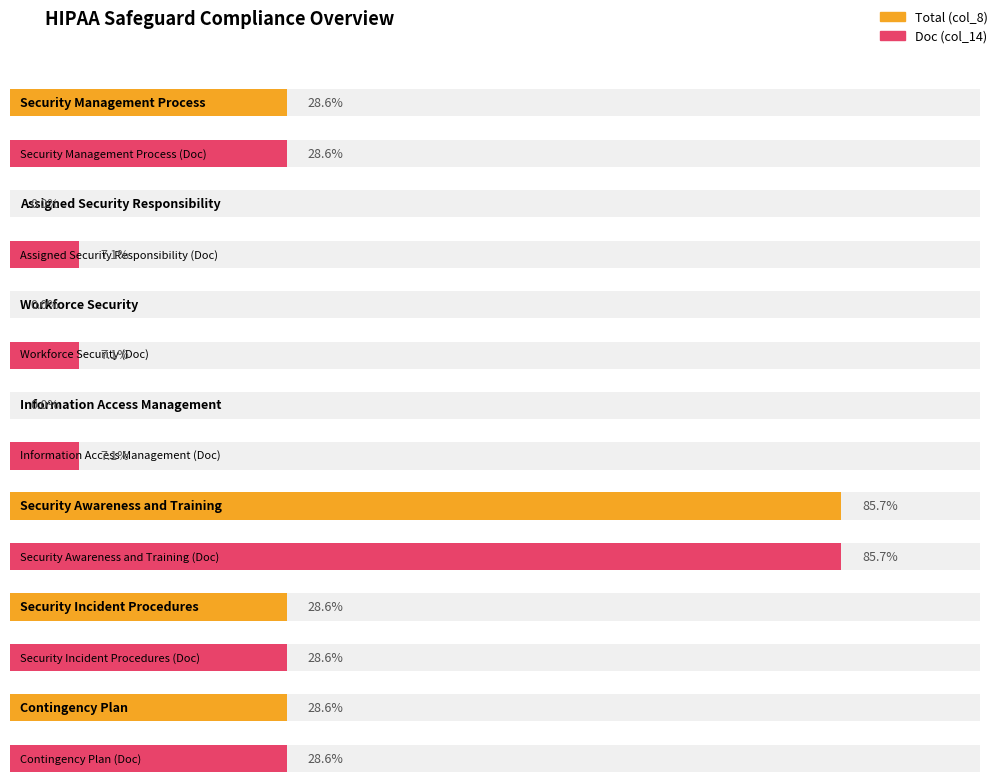

Which label corresponds to the largest value in the chart?

Security Awareness and Training